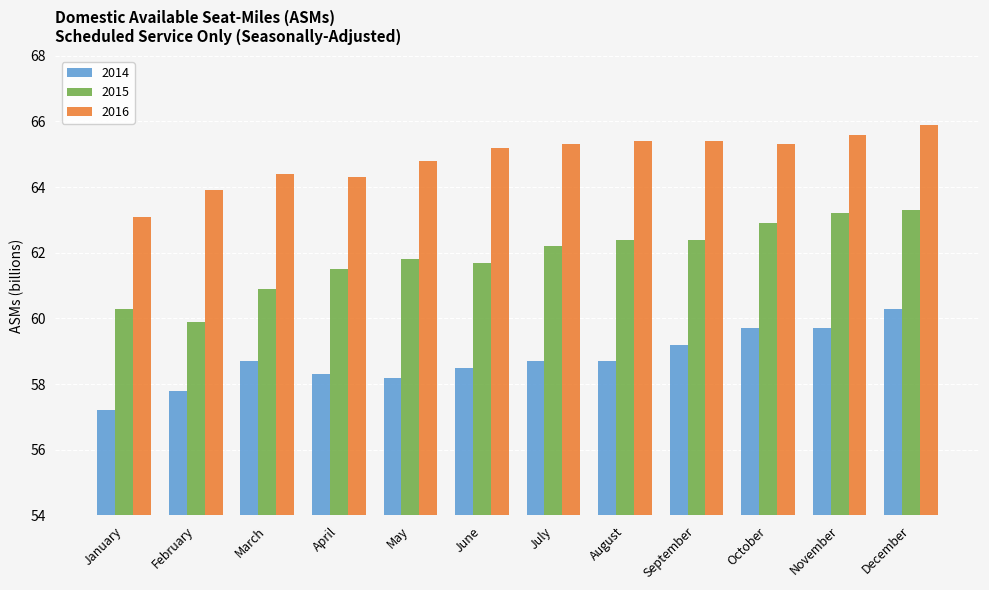

What is the sum of the 2015 values at March and February?

120.8